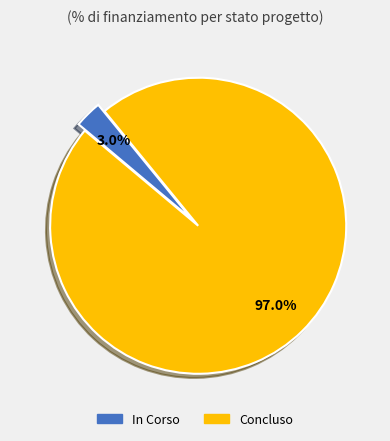

Combined, do Concluso and In Corso account for over 50%?

Yes